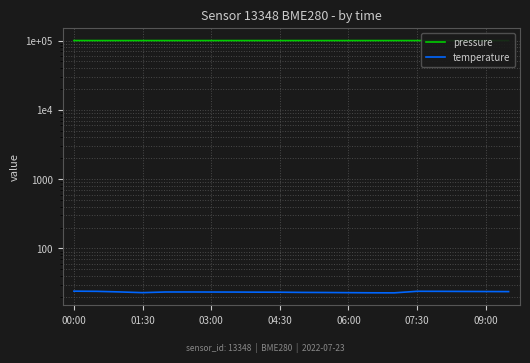

True or false: temperature has a value of 23.0 at 01:30.

True